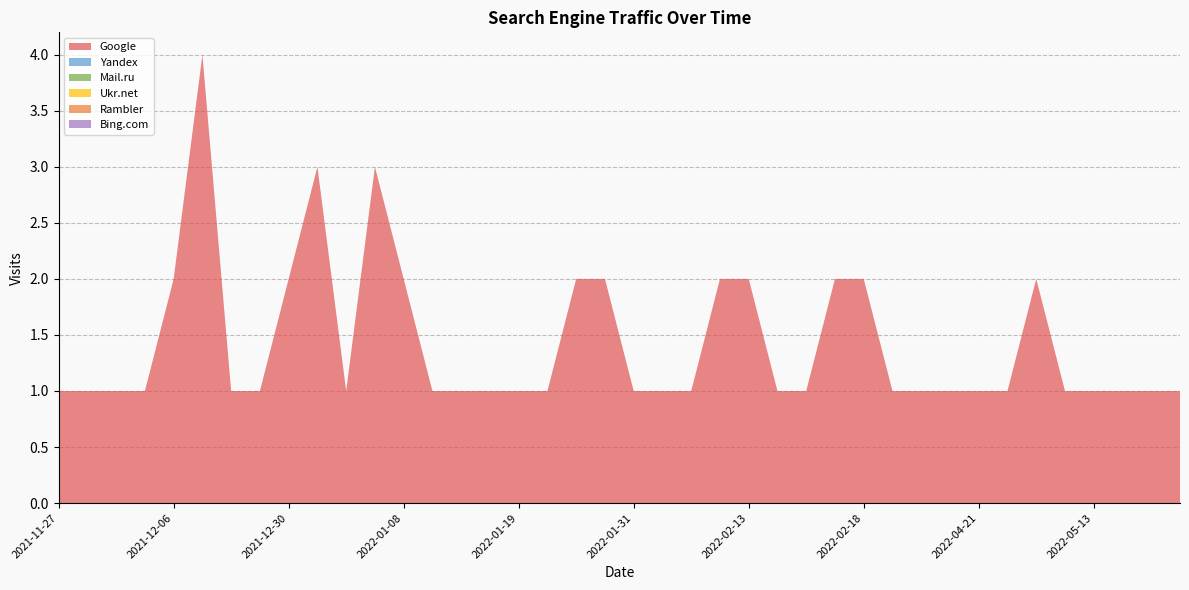

Reading left to right, transcribe all the data shown in this chart.

Google: 2021-11-27=1	2021-12-02=1	2021-12-03=1	2021-12-05=1	2021-12-06=2	2021-12-17=4	2021-12-20=1	2021-12-23=1	2021-12-30=2	2021-12-31=3	2022-01-01=1	2022-01-02=3	2022-01-08=2	2022-01-10=1	2022-01-11=1	2022-01-12=1	2022-01-19=1	2022-01-22=1	2022-01-24=2	2022-01-30=2	2022-01-31=1	2022-02-01=1	2022-02-03=1	2022-02-12=2	2022-02-13=2	2022-02-14=1	2022-02-15=1	2022-02-17=2	2022-02-18=2	2022-02-28=1	2022-03-09=1	2022-04-14=1	2022-04-21=1	2022-04-26=1	2022-05-07=2	2022-05-08=1	2022-05-13=1	2022-05-22=1	2022-06-13=1	2022-06-14=1
Yandex: 2021-11-27=0	2021-12-02=0	2021-12-03=0	2021-12-05=0	2021-12-06=0	2021-12-17=0	2021-12-20=0	2021-12-23=0	2021-12-30=0	2021-12-31=0	2022-01-01=0	2022-01-02=0	2022-01-08=0	2022-01-10=0	2022-01-11=0	2022-01-12=0	2022-01-19=0	2022-01-22=0	2022-01-24=0	2022-01-30=0	2022-01-31=0	2022-02-01=0	2022-02-03=0	2022-02-12=0	2022-02-13=0	2022-02-14=0	2022-02-15=0	2022-02-17=0	2022-02-18=0	2022-02-28=0	2022-03-09=0	2022-04-14=0	2022-04-21=0	2022-04-26=0	2022-05-07=0	2022-05-08=0	2022-05-13=0	2022-05-22=0	2022-06-13=0	2022-06-14=0
Mail.ru: 2021-11-27=0	2021-12-02=0	2021-12-03=0	2021-12-05=0	2021-12-06=0	2021-12-17=0	2021-12-20=0	2021-12-23=0	2021-12-30=0	2021-12-31=0	2022-01-01=0	2022-01-02=0	2022-01-08=0	2022-01-10=0	2022-01-11=0	2022-01-12=0	2022-01-19=0	2022-01-22=0	2022-01-24=0	2022-01-30=0	2022-01-31=0	2022-02-01=0	2022-02-03=0	2022-02-12=0	2022-02-13=0	2022-02-14=0	2022-02-15=0	2022-02-17=0	2022-02-18=0	2022-02-28=0	2022-03-09=0	2022-04-14=0	2022-04-21=0	2022-04-26=0	2022-05-07=0	2022-05-08=0	2022-05-13=0	2022-05-22=0	2022-06-13=0	2022-06-14=0
Ukr.net: 2021-11-27=0	2021-12-02=0	2021-12-03=0	2021-12-05=0	2021-12-06=0	2021-12-17=0	2021-12-20=0	2021-12-23=0	2021-12-30=0	2021-12-31=0	2022-01-01=0	2022-01-02=0	2022-01-08=0	2022-01-10=0	2022-01-11=0	2022-01-12=0	2022-01-19=0	2022-01-22=0	2022-01-24=0	2022-01-30=0	2022-01-31=0	2022-02-01=0	2022-02-03=0	2022-02-12=0	2022-02-13=0	2022-02-14=0	2022-02-15=0	2022-02-17=0	2022-02-18=0	2022-02-28=0	2022-03-09=0	2022-04-14=0	2022-04-21=0	2022-04-26=0	2022-05-07=0	2022-05-08=0	2022-05-13=0	2022-05-22=0	2022-06-13=0	2022-06-14=0
Rambler: 2021-11-27=0	2021-12-02=0	2021-12-03=0	2021-12-05=0	2021-12-06=0	2021-12-17=0	2021-12-20=0	2021-12-23=0	2021-12-30=0	2021-12-31=0	2022-01-01=0	2022-01-02=0	2022-01-08=0	2022-01-10=0	2022-01-11=0	2022-01-12=0	2022-01-19=0	2022-01-22=0	2022-01-24=0	2022-01-30=0	2022-01-31=0	2022-02-01=0	2022-02-03=0	2022-02-12=0	2022-02-13=0	2022-02-14=0	2022-02-15=0	2022-02-17=0	2022-02-18=0	2022-02-28=0	2022-03-09=0	2022-04-14=0	2022-04-21=0	2022-04-26=0	2022-05-07=0	2022-05-08=0	2022-05-13=0	2022-05-22=0	2022-06-13=0	2022-06-14=0
Bing.com: 2021-11-27=0	2021-12-02=0	2021-12-03=0	2021-12-05=0	2021-12-06=0	2021-12-17=0	2021-12-20=0	2021-12-23=0	2021-12-30=0	2021-12-31=0	2022-01-01=0	2022-01-02=0	2022-01-08=0	2022-01-10=0	2022-01-11=0	2022-01-12=0	2022-01-19=0	2022-01-22=0	2022-01-24=0	2022-01-30=0	2022-01-31=0	2022-02-01=0	2022-02-03=0	2022-02-12=0	2022-02-13=0	2022-02-14=0	2022-02-15=0	2022-02-17=0	2022-02-18=0	2022-02-28=0	2022-03-09=0	2022-04-14=0	2022-04-21=0	2022-04-26=0	2022-05-07=0	2022-05-08=0	2022-05-13=0	2022-05-22=0	2022-06-13=0	2022-06-14=0